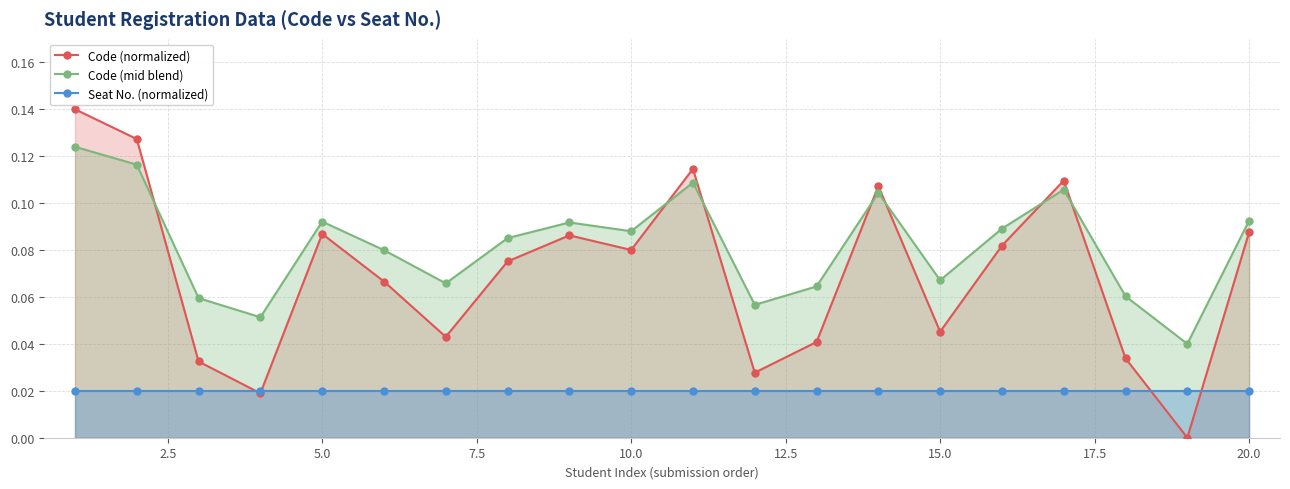

Does the chart display data point markers on the line(s)?

Yes